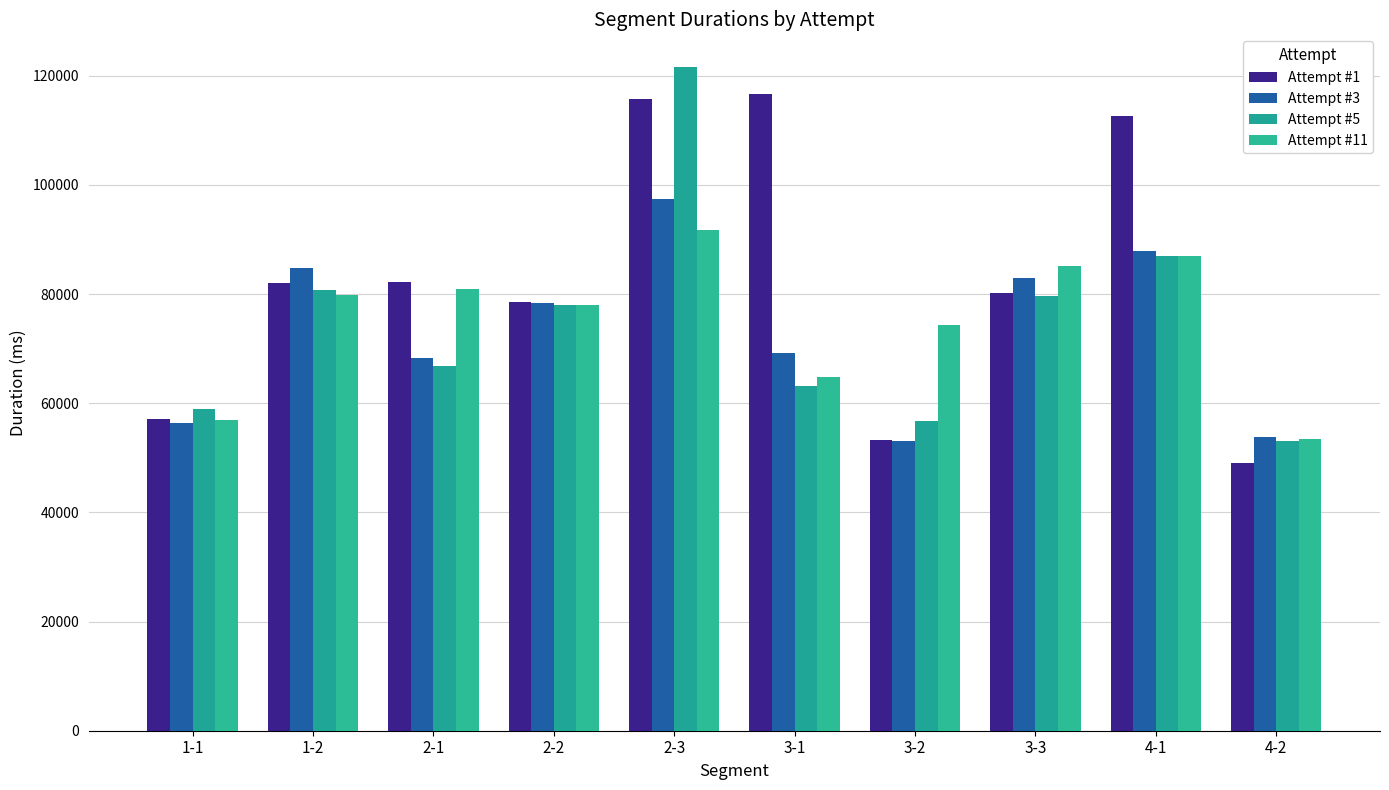

What is the difference between the maximum and second lowest values in the Attempt #5 series?

64718